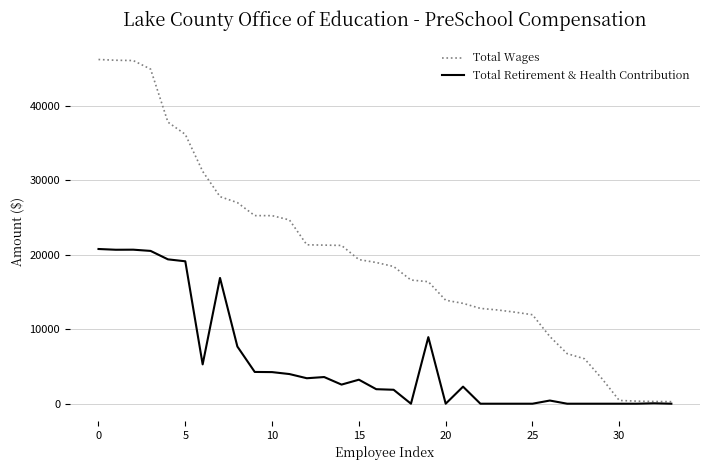

List the series in order of their peak value, lowest first.

Total Retirement & Health Contribution, Total Wages